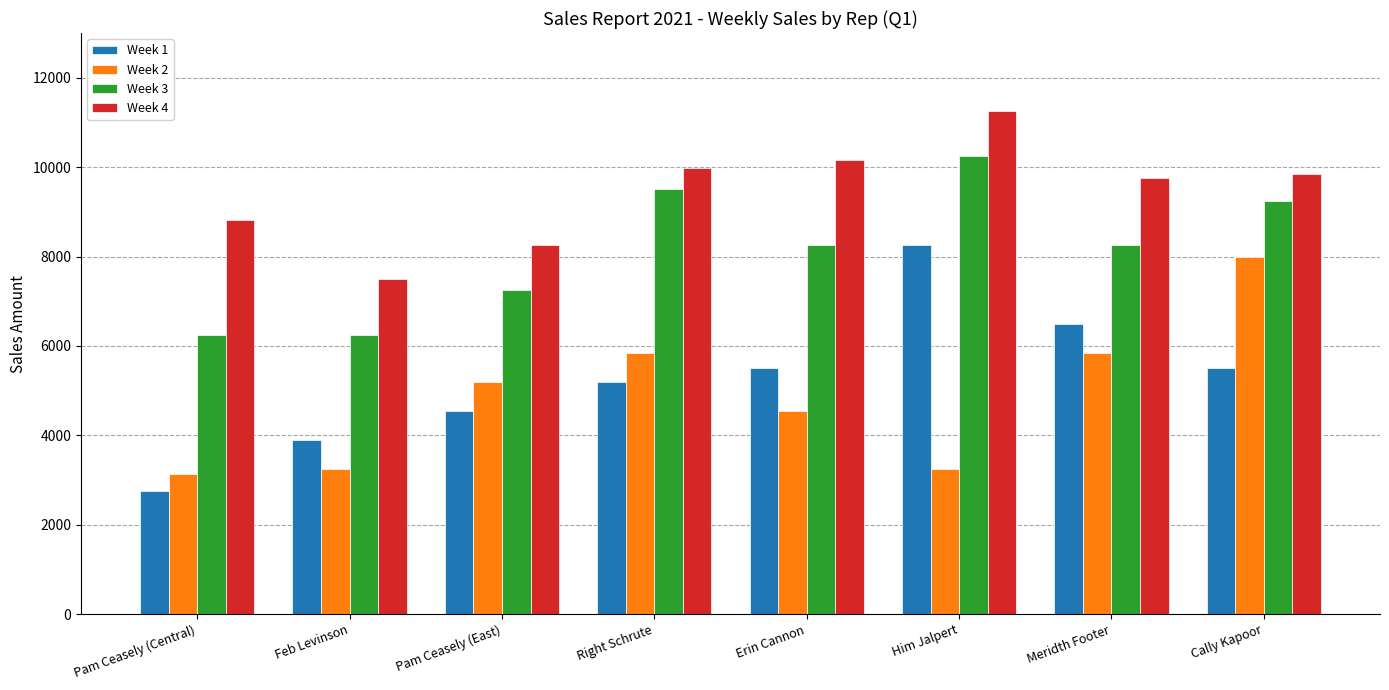

How many data points does each series have?

8